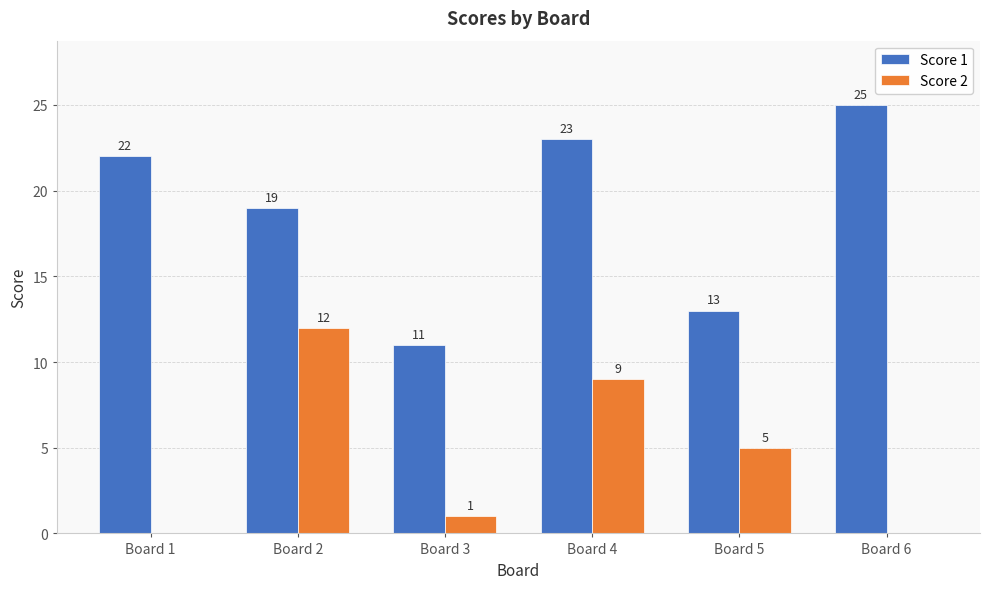

Read the Score 1 value at Board 3, to the nearest 5.

10